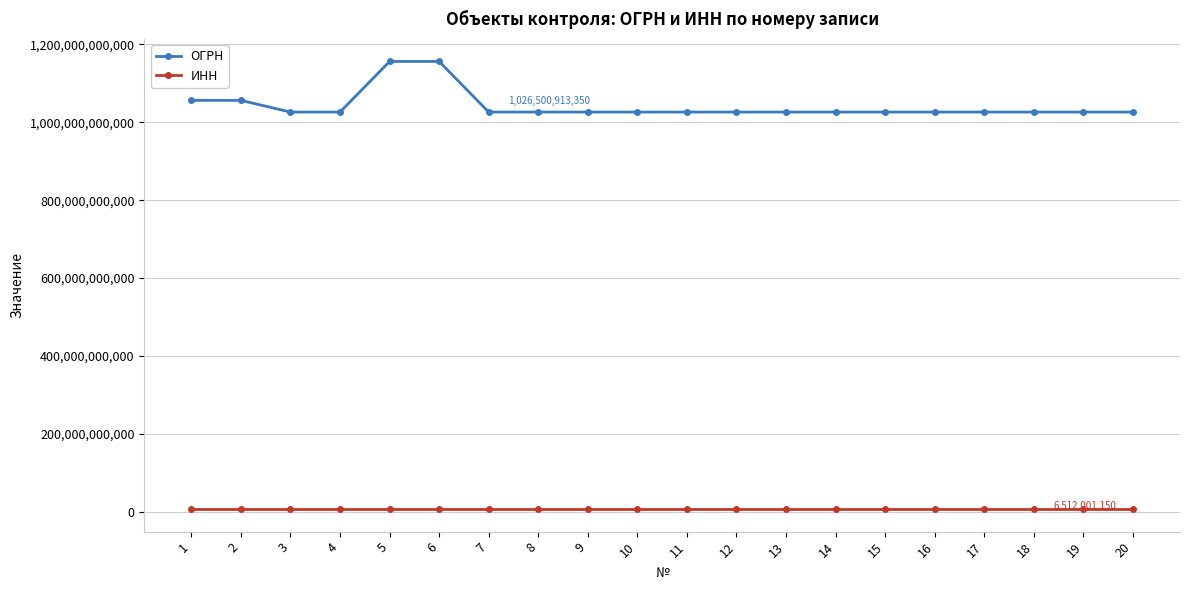

Which series has the largest range (max minus min)?

ОГРН